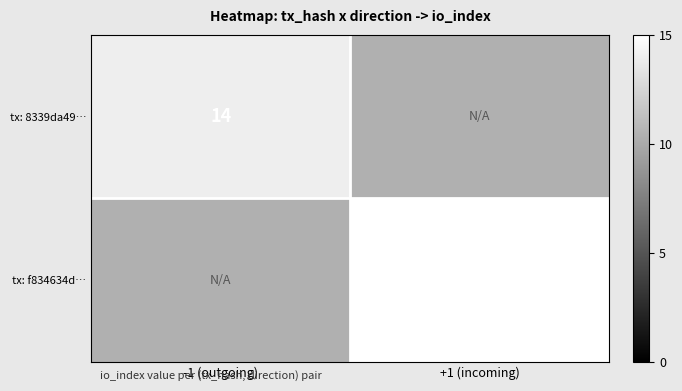

Between +1 (incoming) and -1 (outgoing), which is larger?

-1 (outgoing)